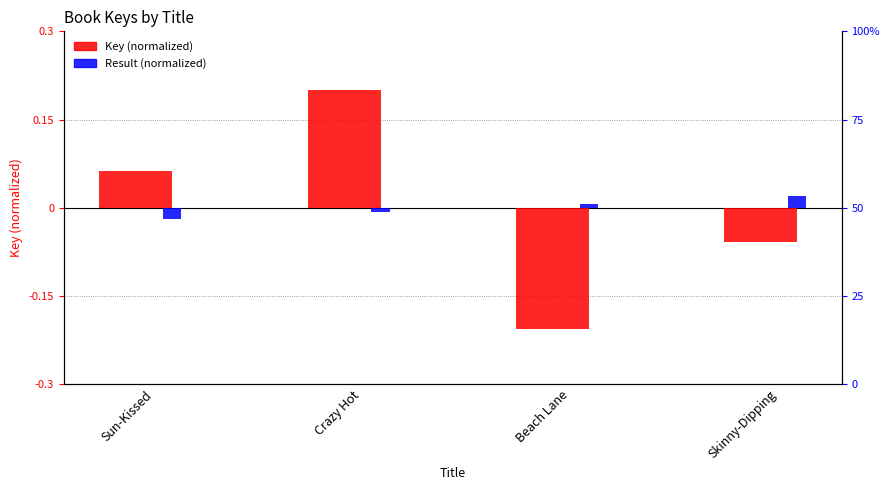

Rank the series by their maximum value, from lowest to highest.

Result (normalized), Key (normalized)